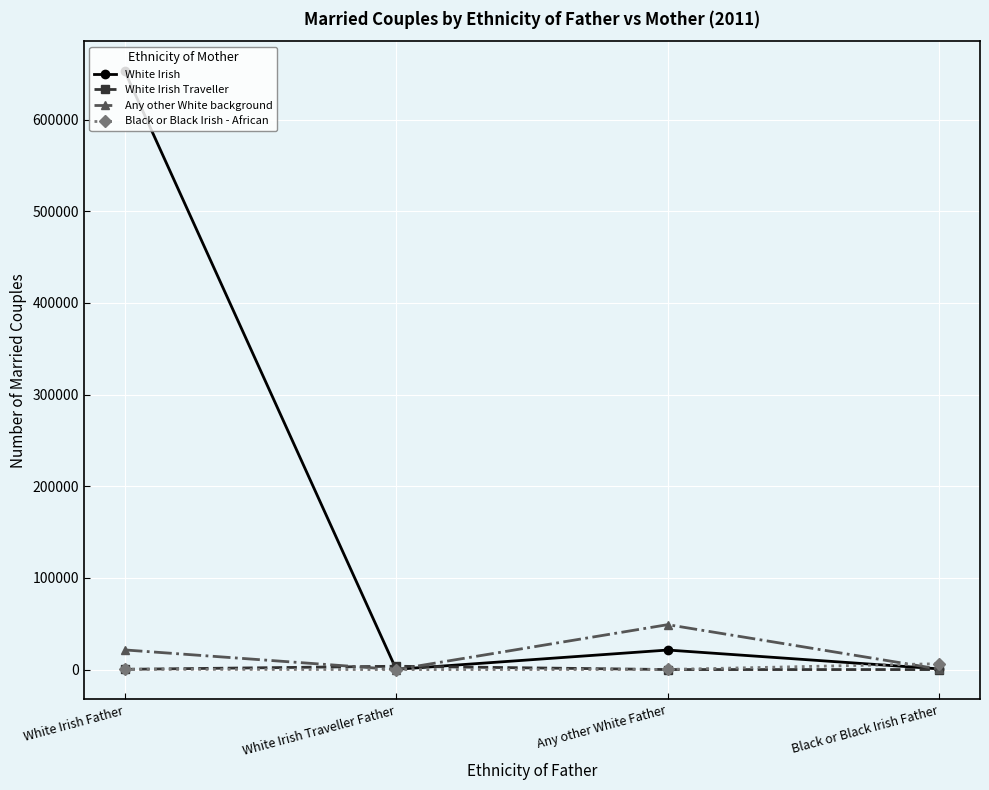

How many interior local peaks does the Any other White background series have?

1